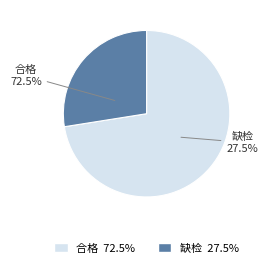

What is the ratio of the value at 合格 to the value at 缺检?

2.6